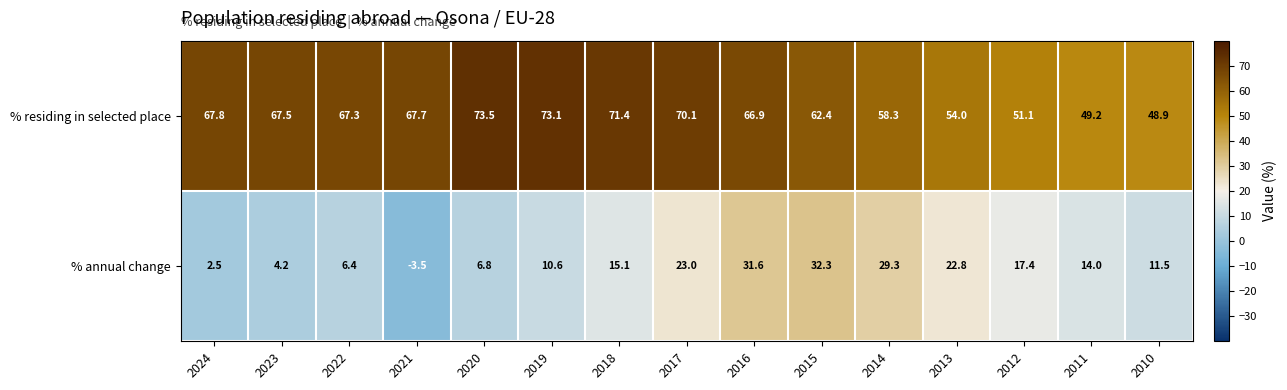

Where is % residing in selected place nearest to the value 61?

2015